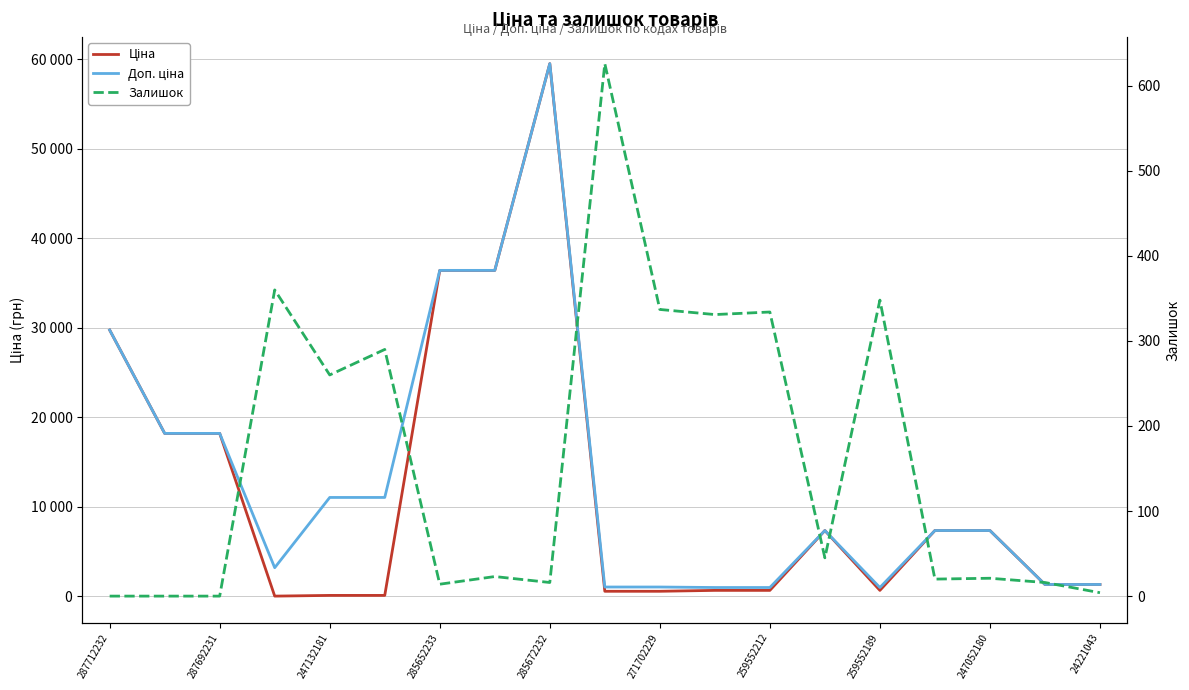

Which series has the largest total across all categories?

Доп. ціна